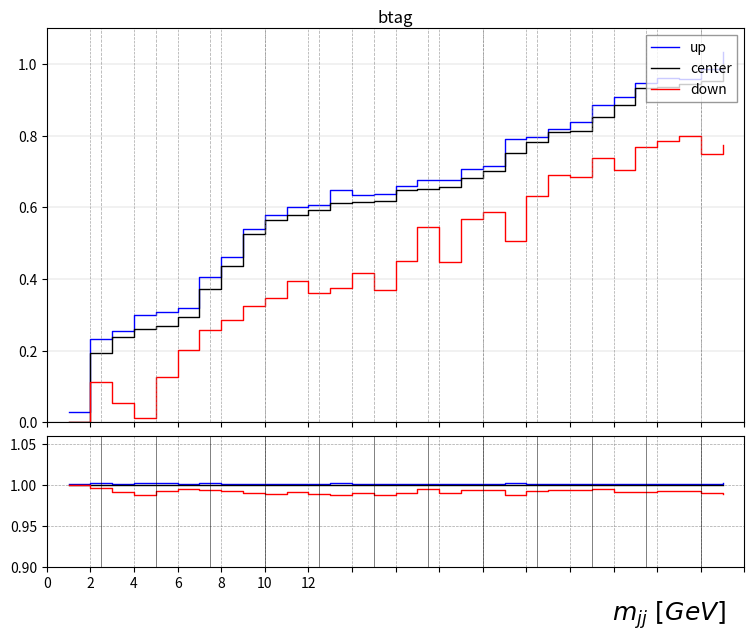

What is the label of the 27th point from the right?

8